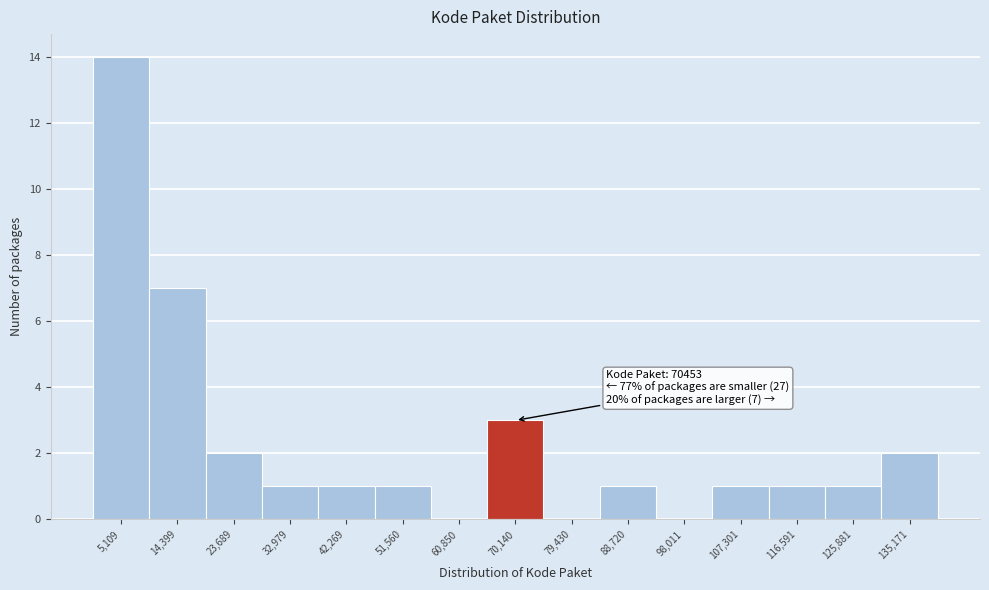

Which range on the x-axis has the tallest bar?

0 to 10000